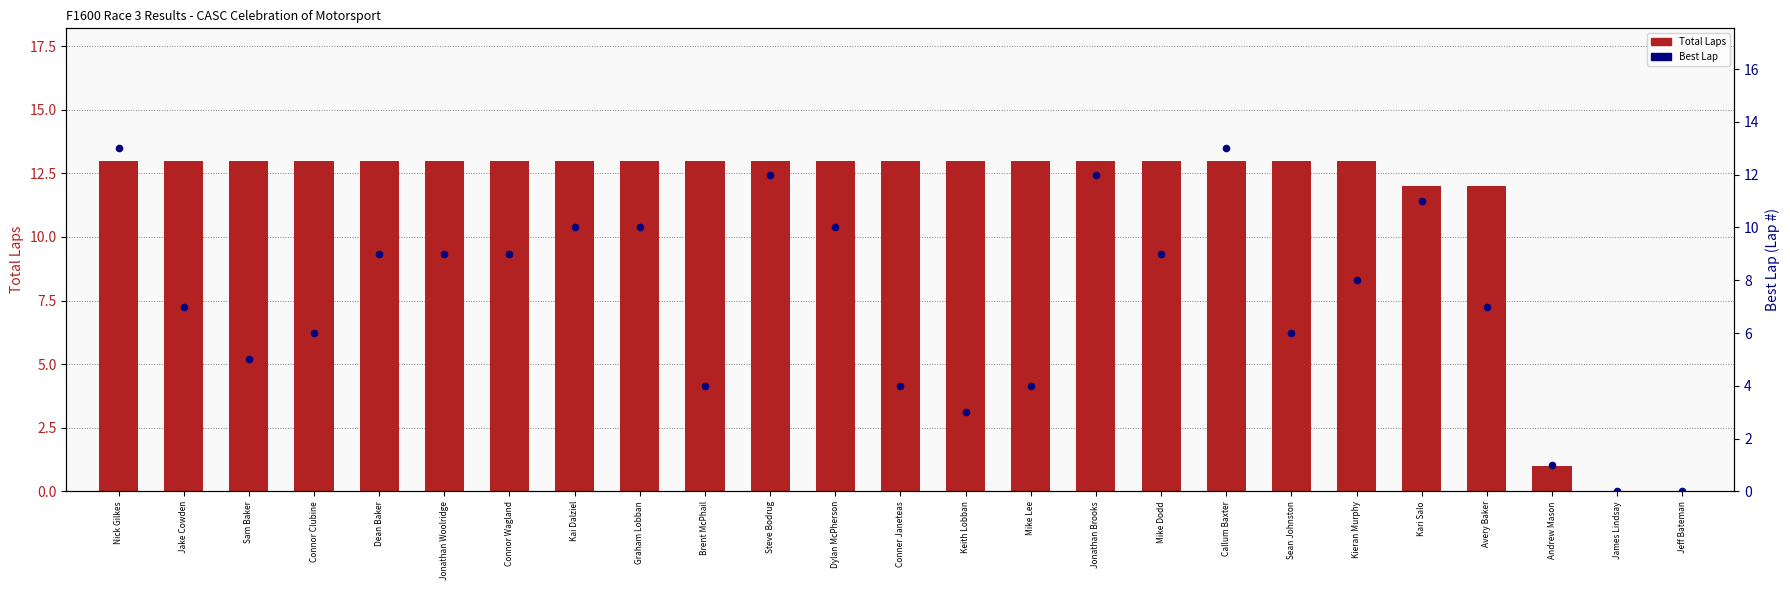

What is the total value across all series at Kai Dalziel?

23